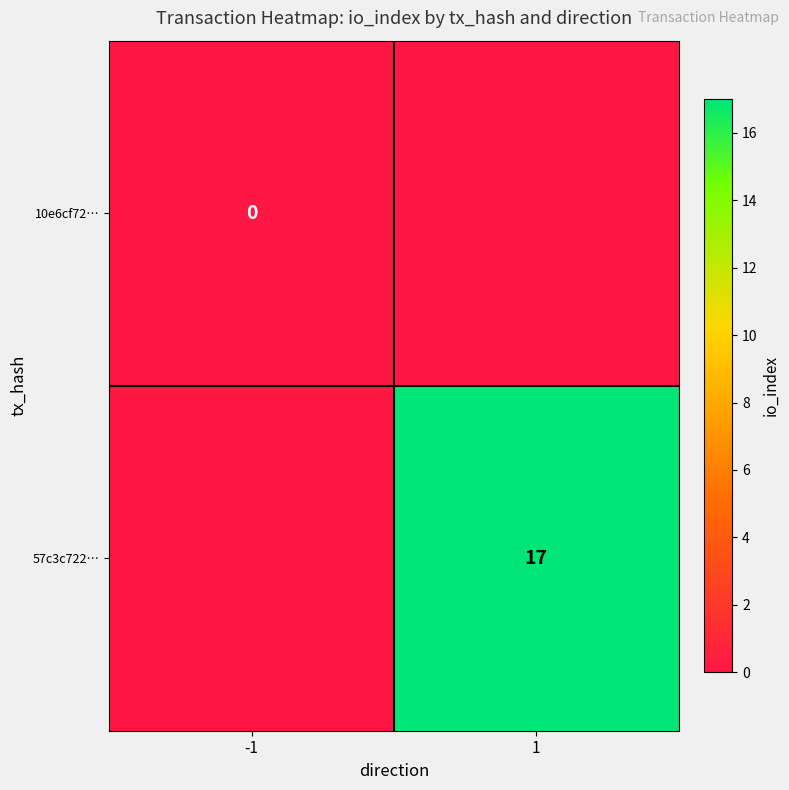

What is the greatest value displayed?

17.0